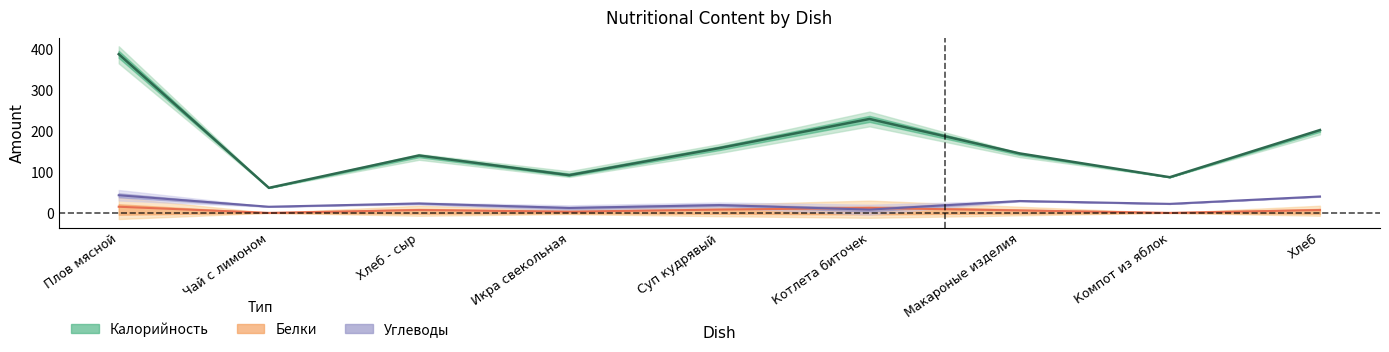

Reading left to right, what are all the values shown in this chart?

Калорийность: Плов мясной=387	Чай с лимоном=61	Хлеб - сыр=140	Икра свекольная=92	Суп кудрявый=158	Котлета биточек=229	Макароные изделия=145	Компот из яблок=87	Хлеб=202
Белки: Плов мясной=15	Чай с лимоном=0	Хлеб - сыр=7	Икра свекольная=3	Суп кудрявый=8	Котлета биточек=12	Макароные изделия=6	Компот из яблок=0	Хлеб=7
Углеводы: Плов мясной=43	Чай с лимоном=15	Хлеб - сыр=23	Икра свекольная=12	Суп кудрявый=19	Котлета биточек=8	Макароные изделия=29	Компот из яблок=22	Хлеб=40